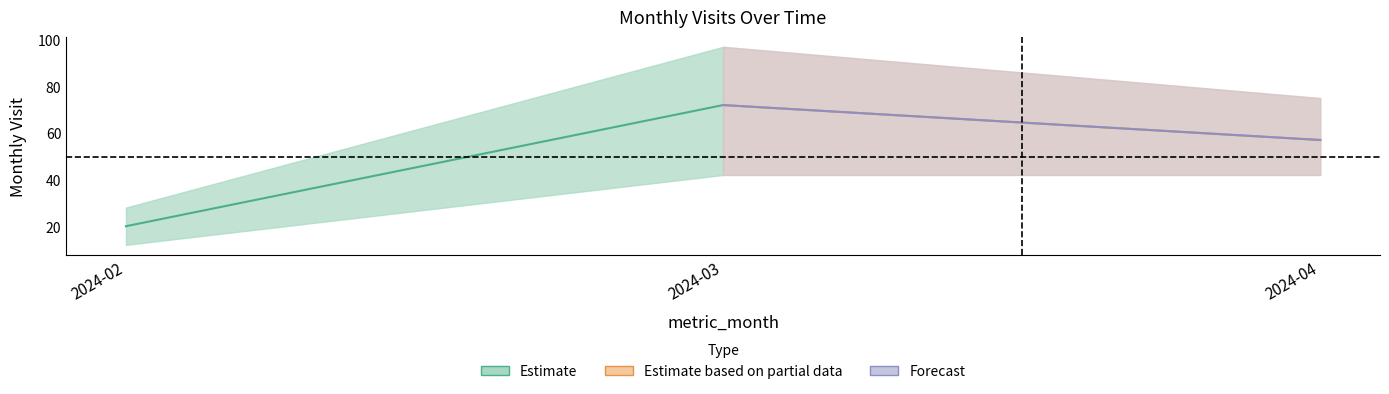

What is the value of the 3rd point from the left?

57